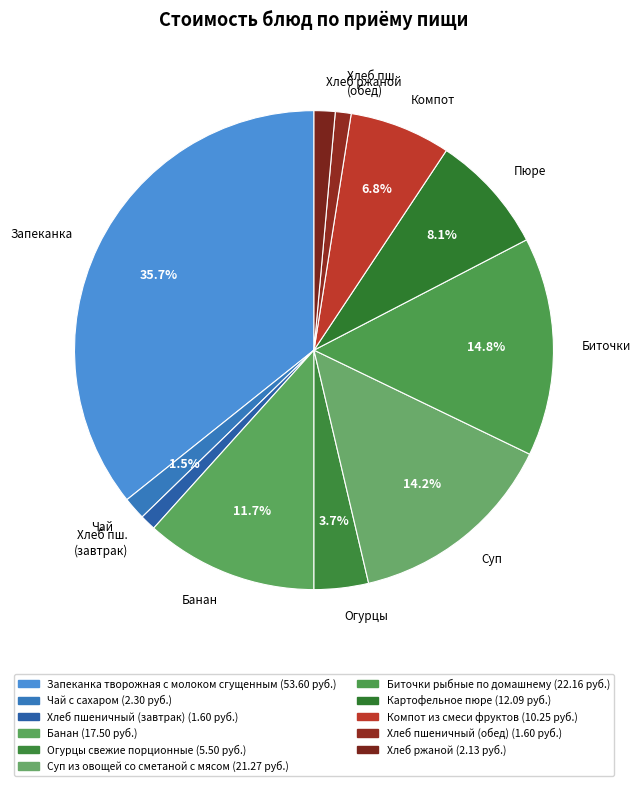

What percentage is NOT represented by Пюре?

91.9%